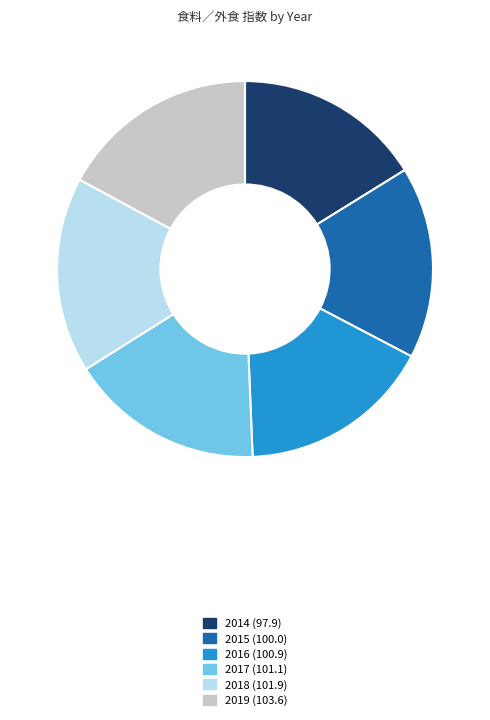

Does 2019 (103.6) represent more than half of the total?

No